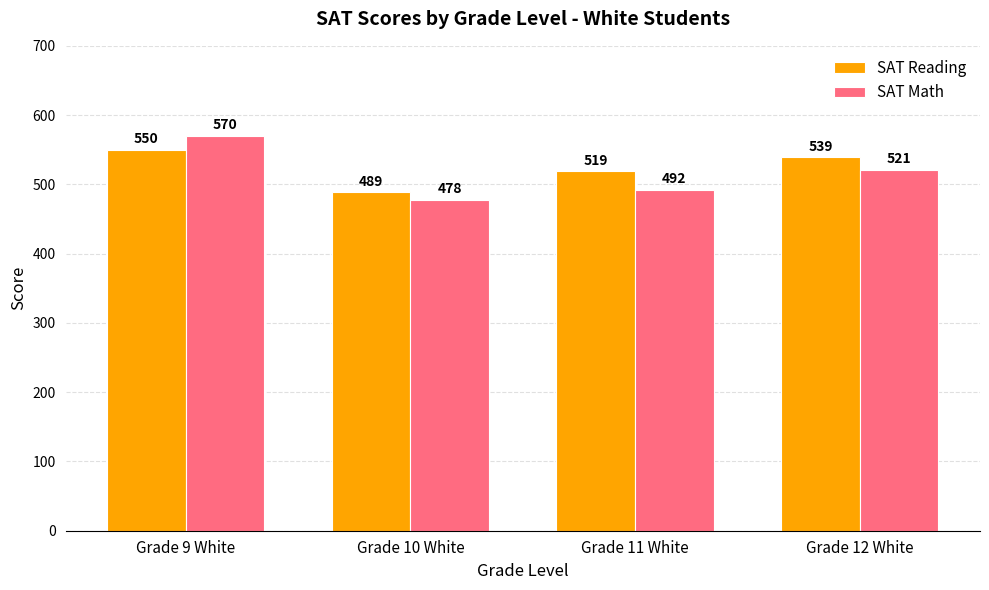

The value of SAT Math at Grade 9 White is 570. True or false?

True